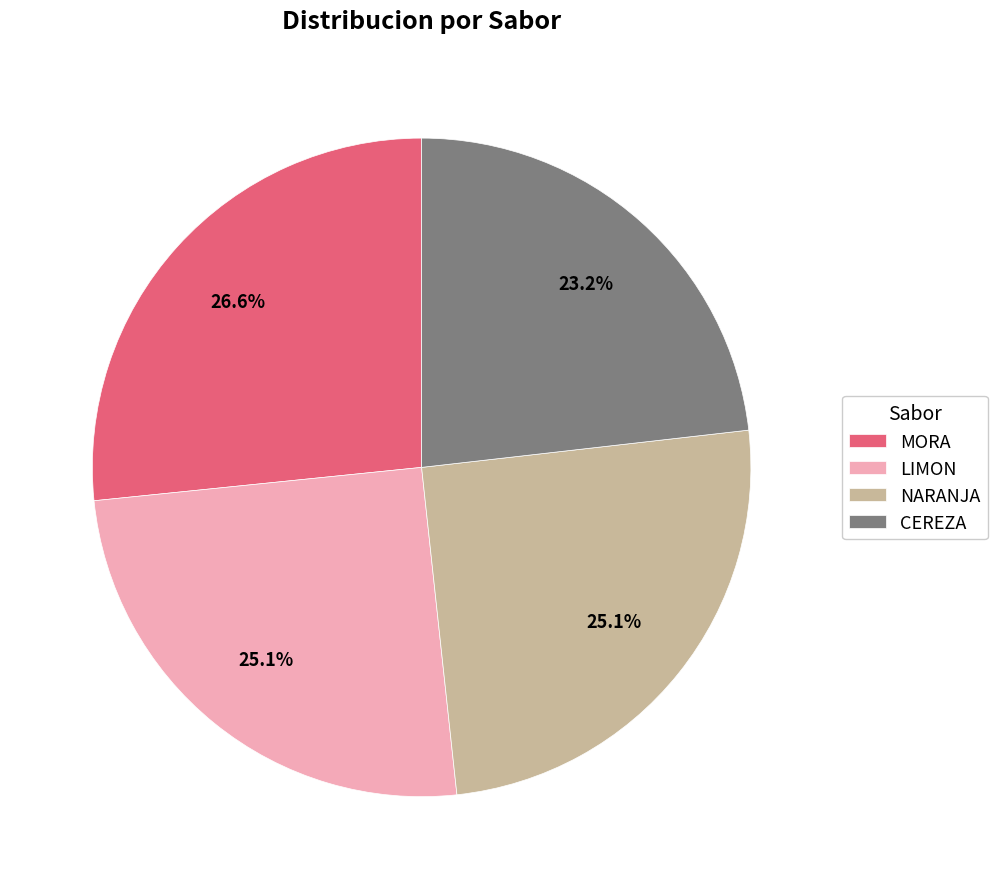

Count the number of slices in the pie.

4